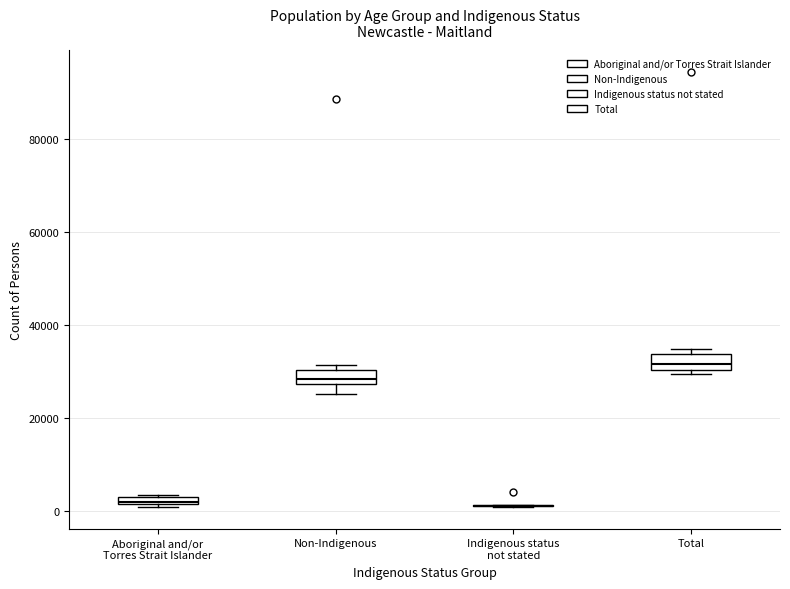

Where is the upper edge of the box for Aboriginal and/or Torres Strait Islander on the y-axis? The values are not printed on the chart, so give them approximately, as read against the axis.

4000